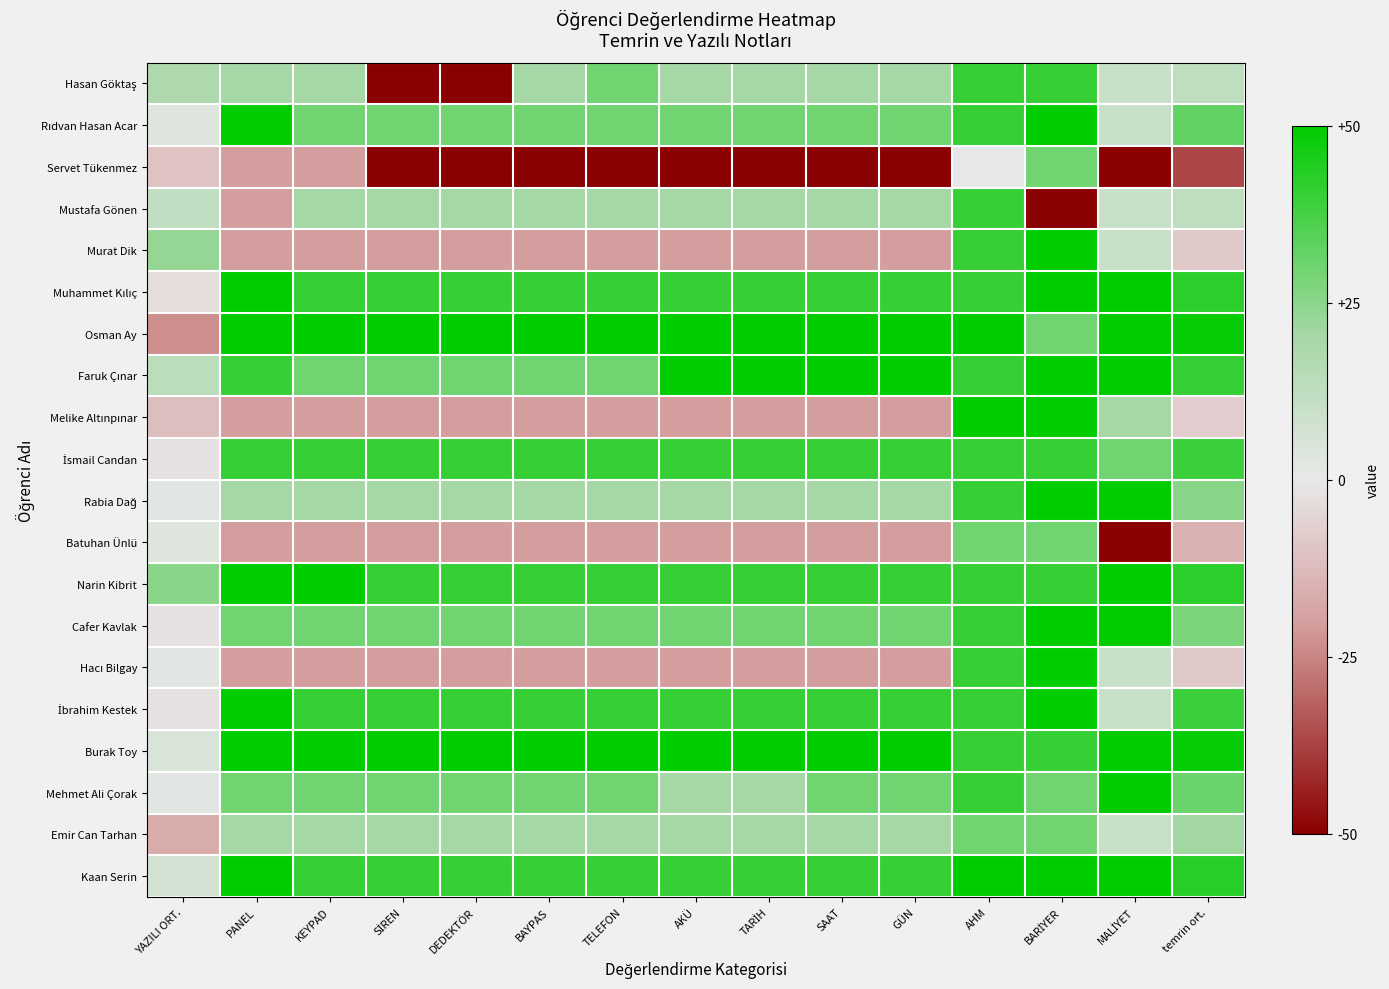

Count the number of data series in this chart.

20